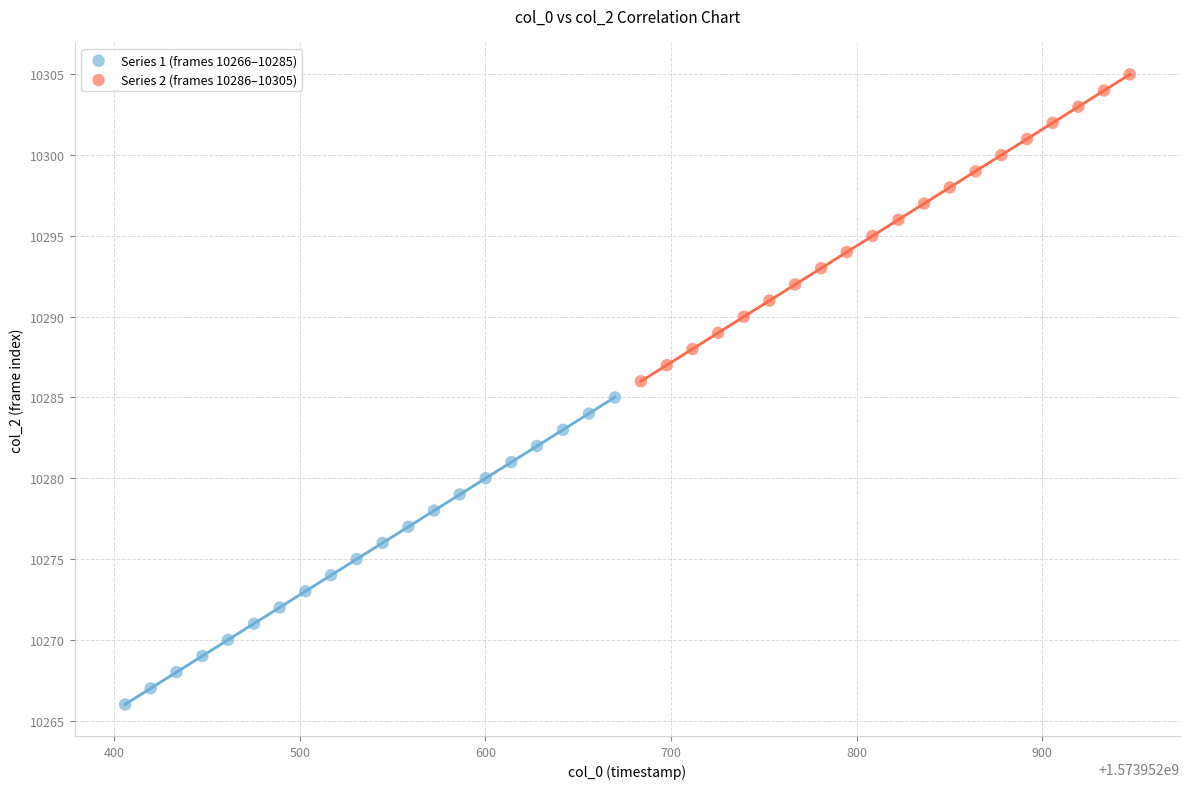

Which series reaches the maximum Y coordinate?

Series 2 (frames 10286–10305)